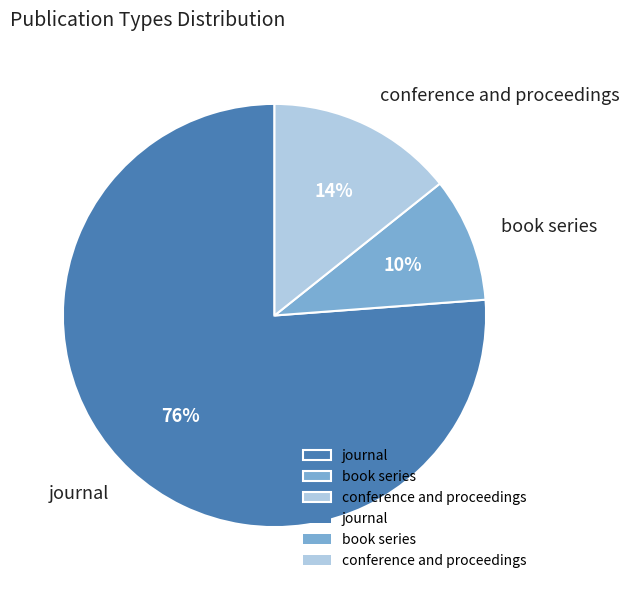

What is the smallest slice in the pie chart?

book series